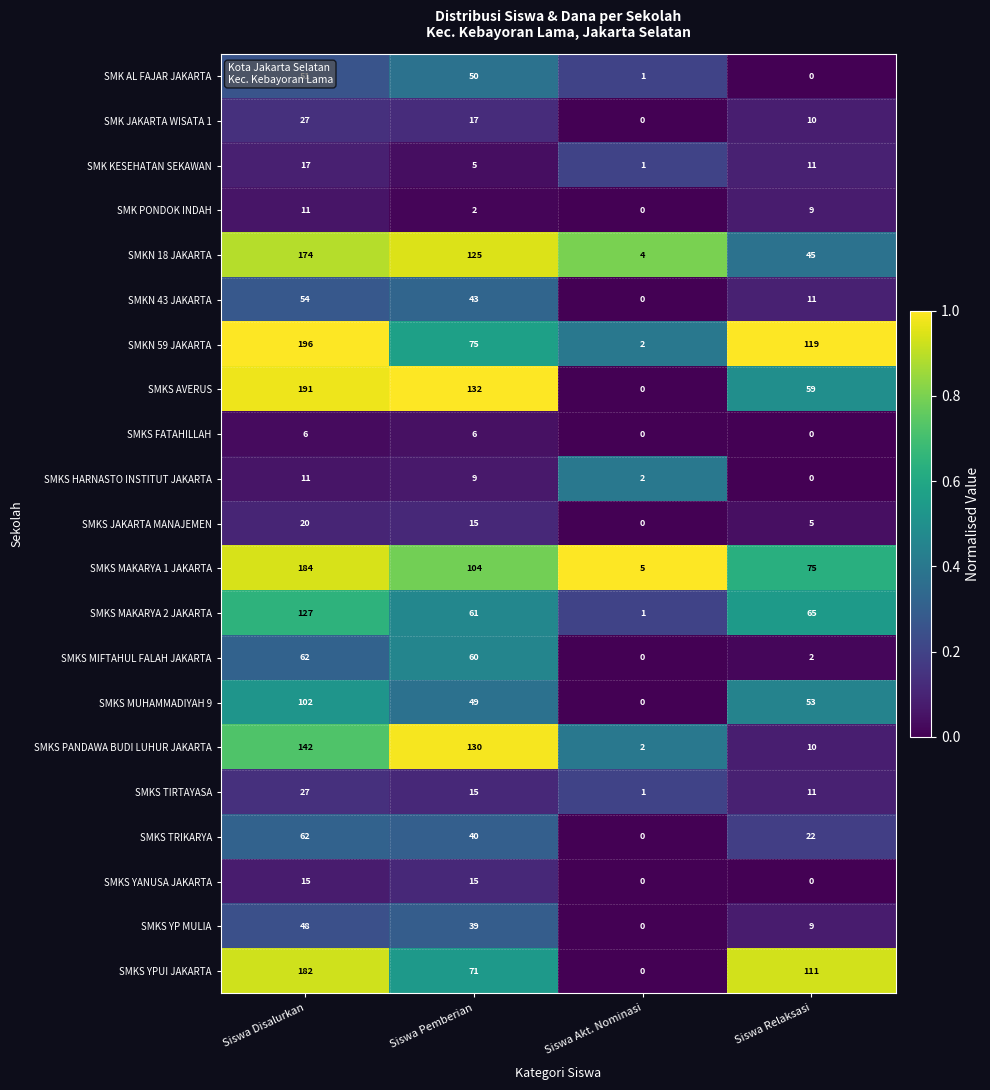

Which series changed the most between Siswa Akt. Nominasi and Siswa Relaksasi?

SMKN 59 JAKARTA